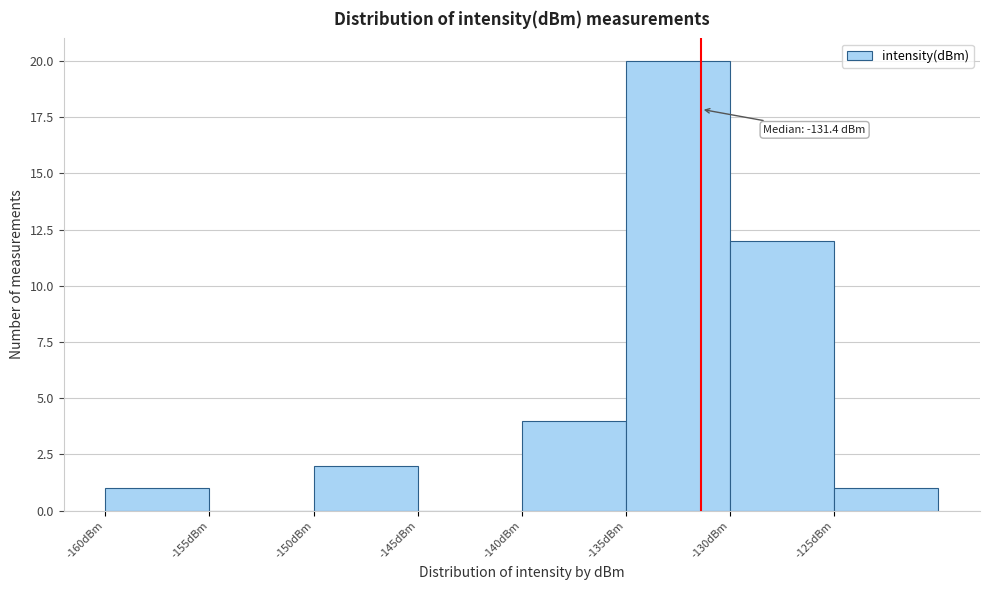

Which range on the x-axis has the tallest bar?

-135 to -130